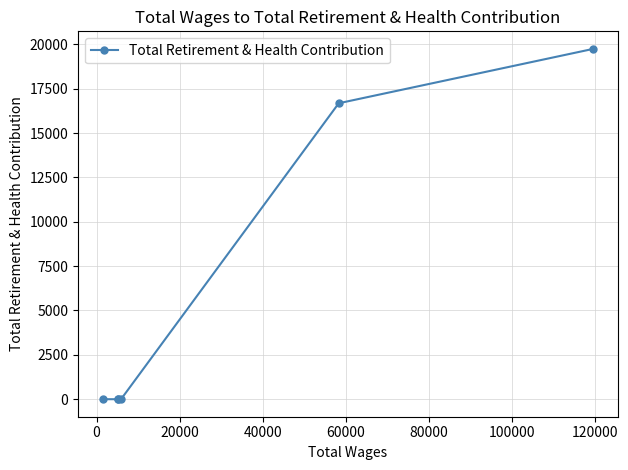

Does the chart display data point markers on the line(s)?

Yes